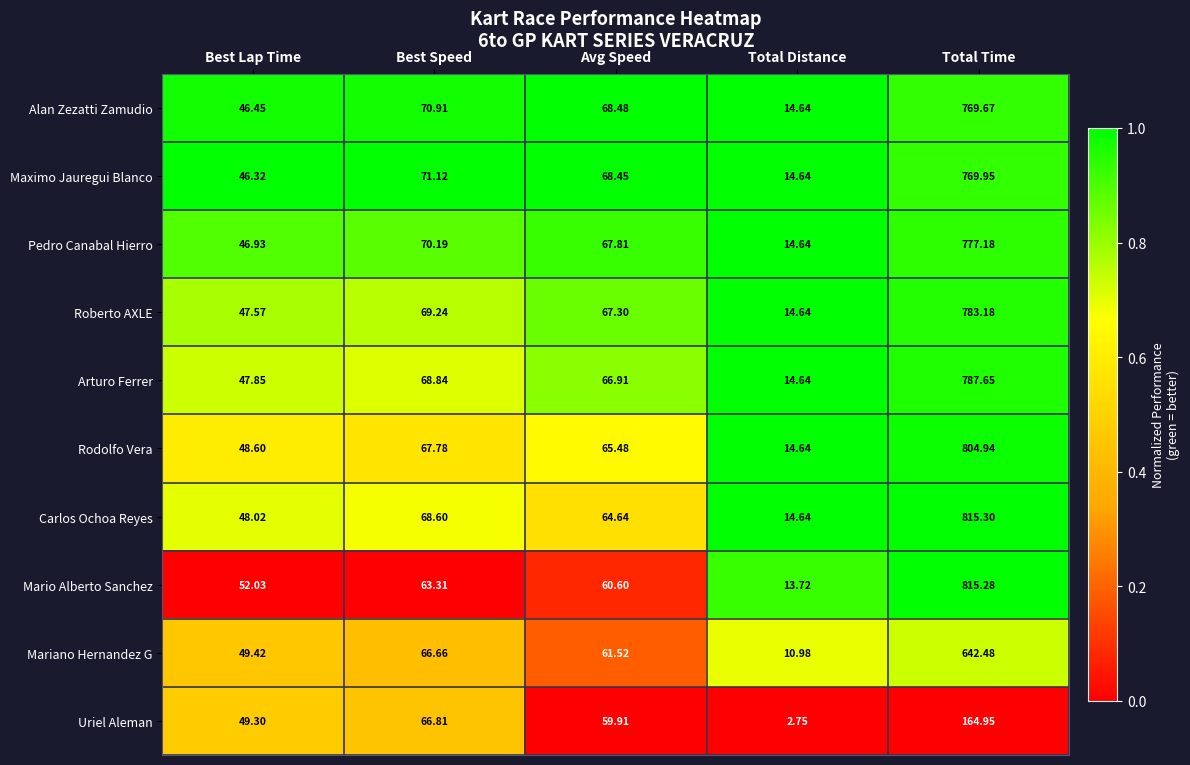

Which series changed the most between Best Lap Time and Avg Speed?

Maximo Jauregui Blanco